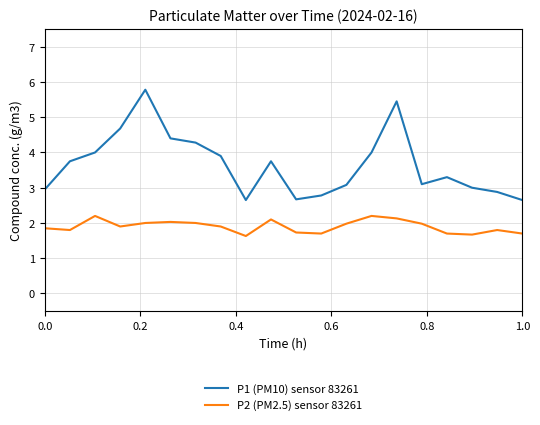

True or false: P2 (PM2.5) sensor 83261 and P1 (PM10) sensor 83261 intersect in this chart.

False